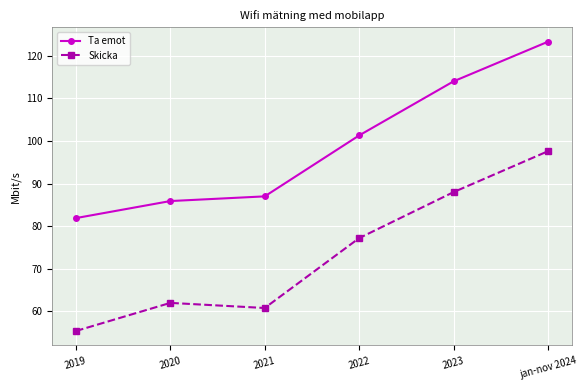

Reading left to right, transcribe all the data shown in this chart.

Ta emot: 81.9	85.9	87.0	101.3	114.0	123.3
Skicka: 55.4	62.0	60.8	77.2	88.0	97.6